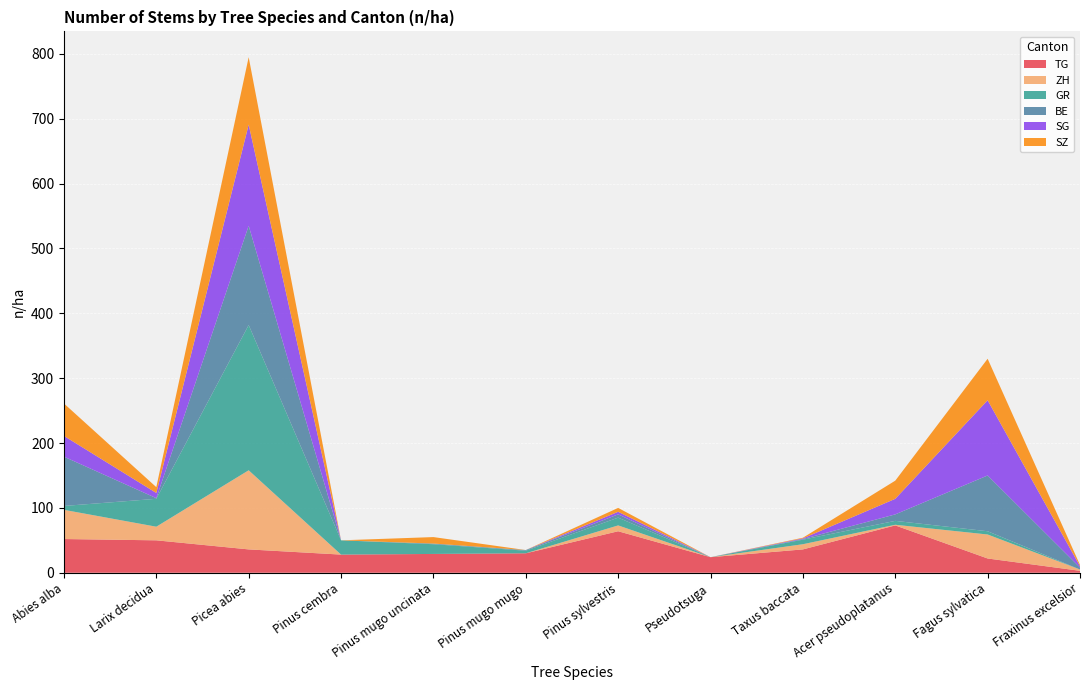

Reading left to right, extract all data points from this chart.

TG: Abies alba=52	Larix decidua=50	Picea abies=36	Pinus cembra=28	Pinus mugo uncinata=29	Pinus mugo mugo=30	Pinus sylvestris=64	Pseudotsuga=24	Taxus baccata=36	Acer pseudoplatanus=73	Fagus sylvatica=22	Fraxinus excelsior=3
ZH: Abies alba=45	Larix decidua=21	Picea abies=122	Pinus cembra=0	Pinus mugo uncinata=0	Pinus mugo mugo=0	Pinus sylvestris=9	Pseudotsuga=0	Taxus baccata=8	Acer pseudoplatanus=1	Fagus sylvatica=37	Fraxinus excelsior=2
GR: Abies alba=6	Larix decidua=43	Picea abies=224	Pinus cembra=22	Pinus mugo uncinata=15	Pinus mugo mugo=4	Pinus sylvestris=12	Pseudotsuga=0	Taxus baccata=7	Acer pseudoplatanus=6	Fagus sylvatica=5	Fraxinus excelsior=0
BE: Abies alba=76	Larix decidua=1	Picea abies=153	Pinus cembra=0	Pinus mugo uncinata=1	Pinus mugo mugo=1	Pinus sylvestris=5	Pseudotsuga=0	Taxus baccata=1	Acer pseudoplatanus=10	Fagus sylvatica=86	Fraxinus excelsior=3
SG: Abies alba=32	Larix decidua=8	Picea abies=156	Pinus cembra=0	Pinus mugo uncinata=0	Pinus mugo mugo=0	Pinus sylvestris=4	Pseudotsuga=0	Taxus baccata=1	Acer pseudoplatanus=24	Fagus sylvatica=116	Fraxinus excelsior=2
SZ: Abies alba=50	Larix decidua=9	Picea abies=104	Pinus cembra=0	Pinus mugo uncinata=10	Pinus mugo mugo=0	Pinus sylvestris=6	Pseudotsuga=0	Taxus baccata=1	Acer pseudoplatanus=28	Fagus sylvatica=64	Fraxinus excelsior=2